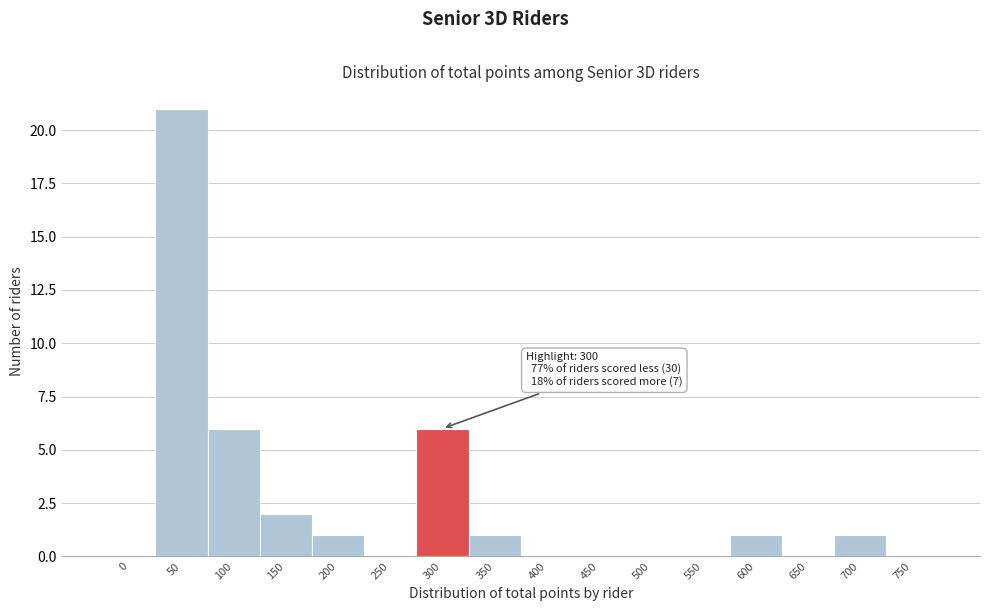

Reading right to left, transcribe all the data shown in this chart.

750=0	700=1	650=0	600=1	550=0	500=0	450=0	400=0	350=1	300=6	250=0	200=1	150=2	100=6	50=21	0=0